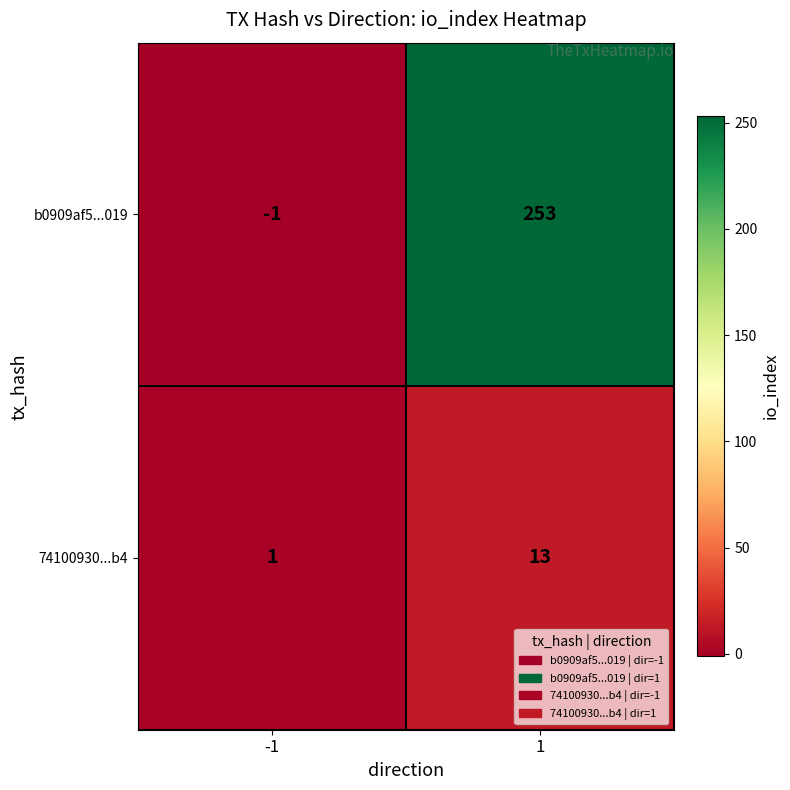

What is the sum of all 74100930...b4 values?

14